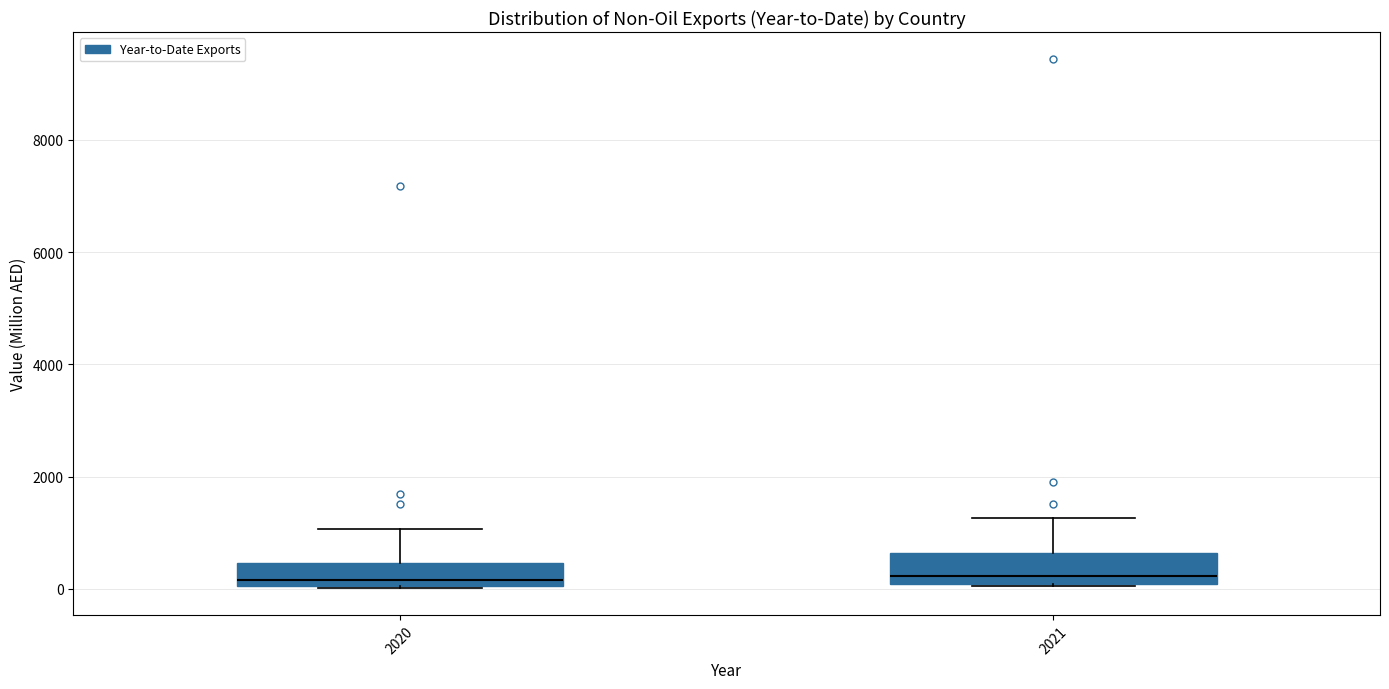

Where does the upper whisker of the box at x = 2020 end on the y-axis? The values are not printed on the chart, so give them approximately, as read against the axis.

1000